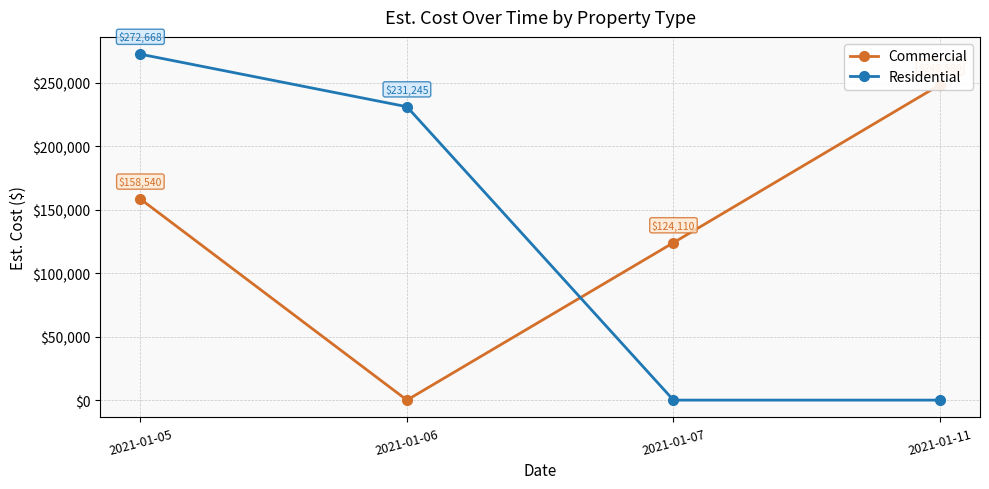

What is the sum of all Commercial values?

531230.0